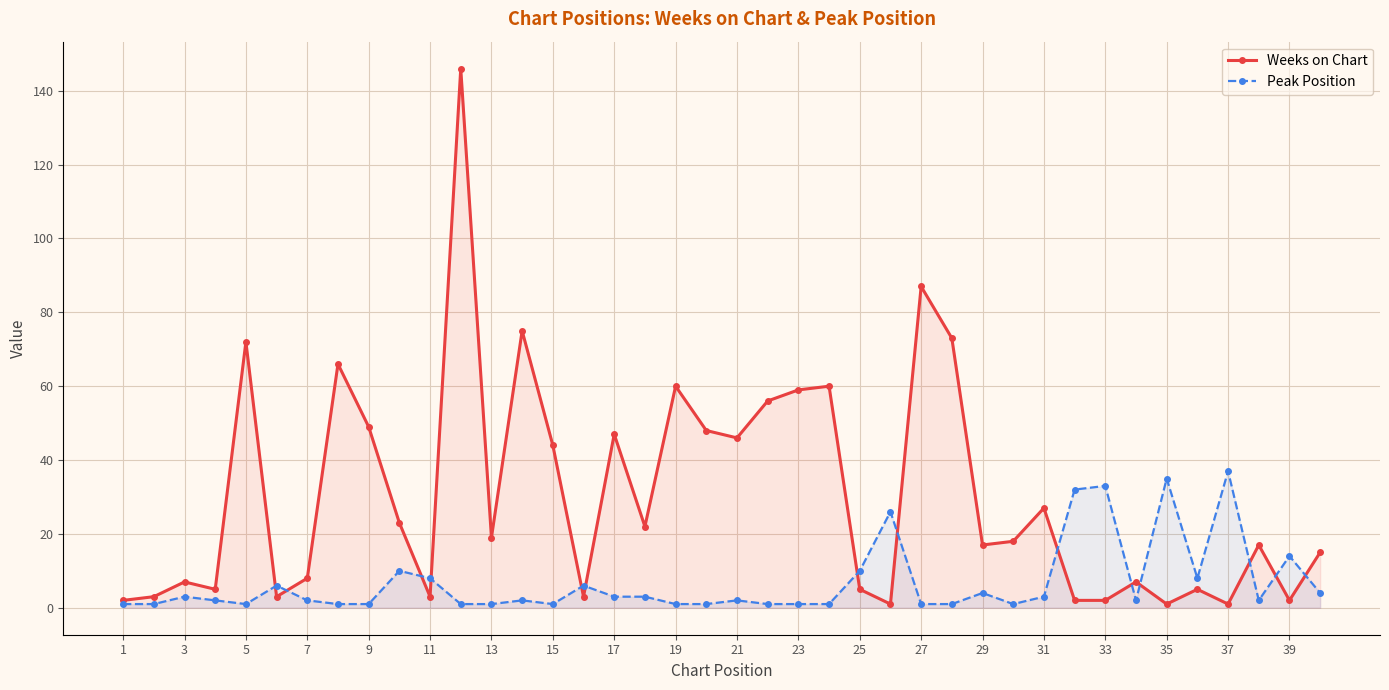

How many series are shown in this chart?

2